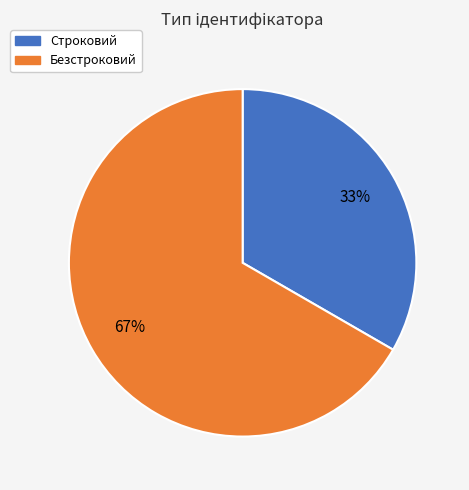

Is it true that Безстроковий is 67% of the pie?

True